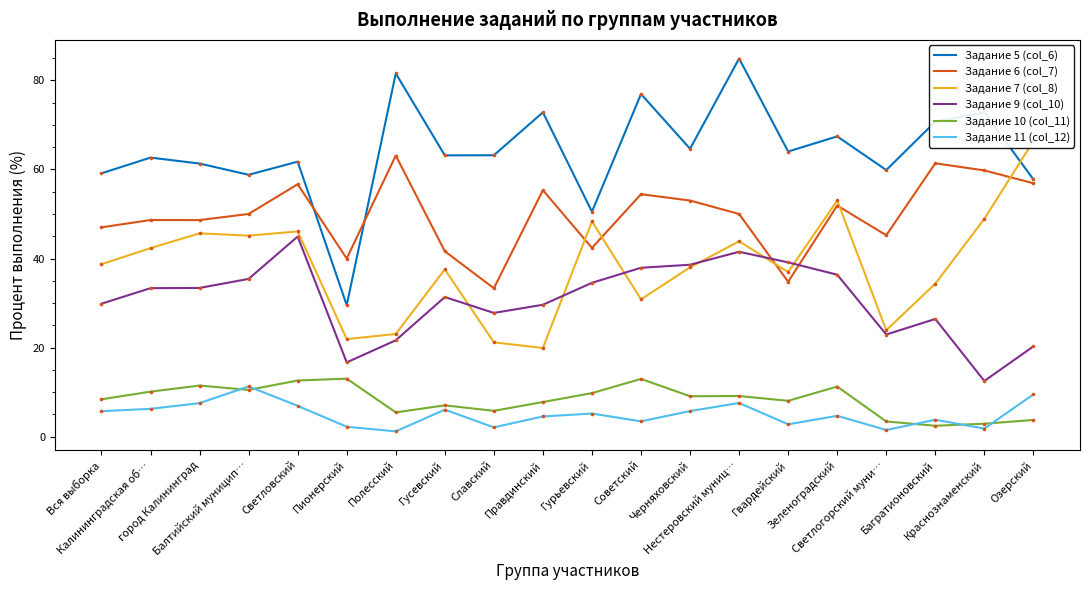

Which series has the largest total across all categories?

Задание 5 (col_6)